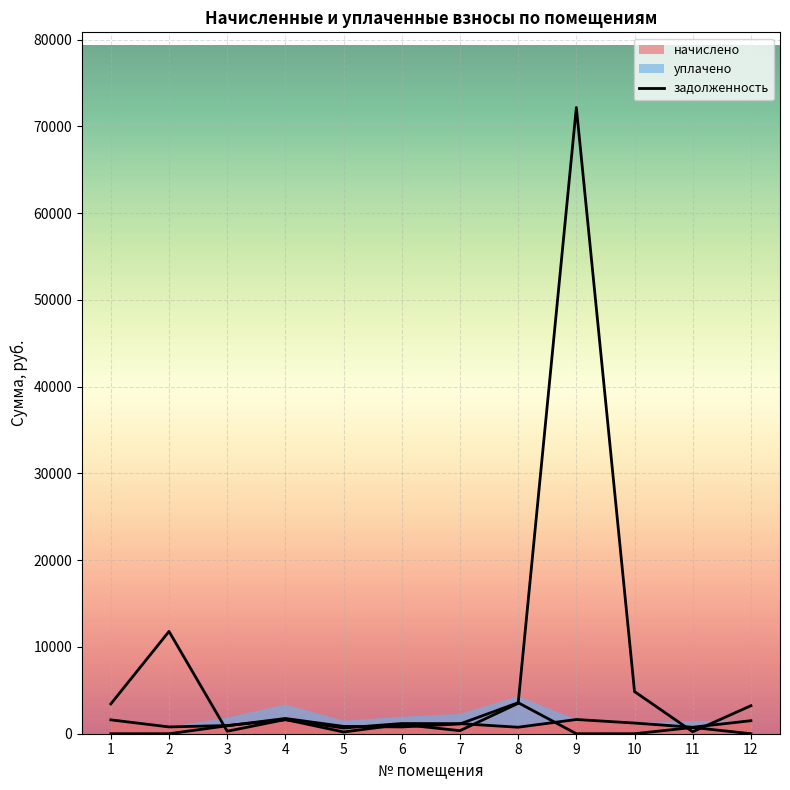

How many lines are shown in the chart?

3